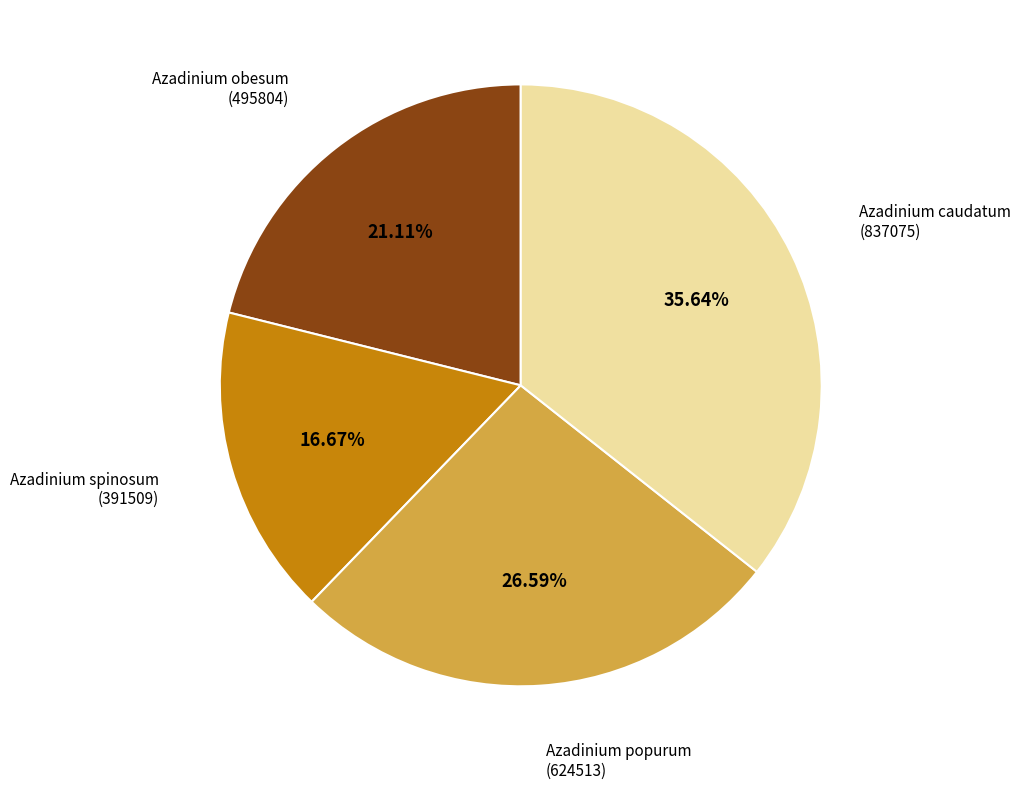

Count the number of slices in the pie.

4